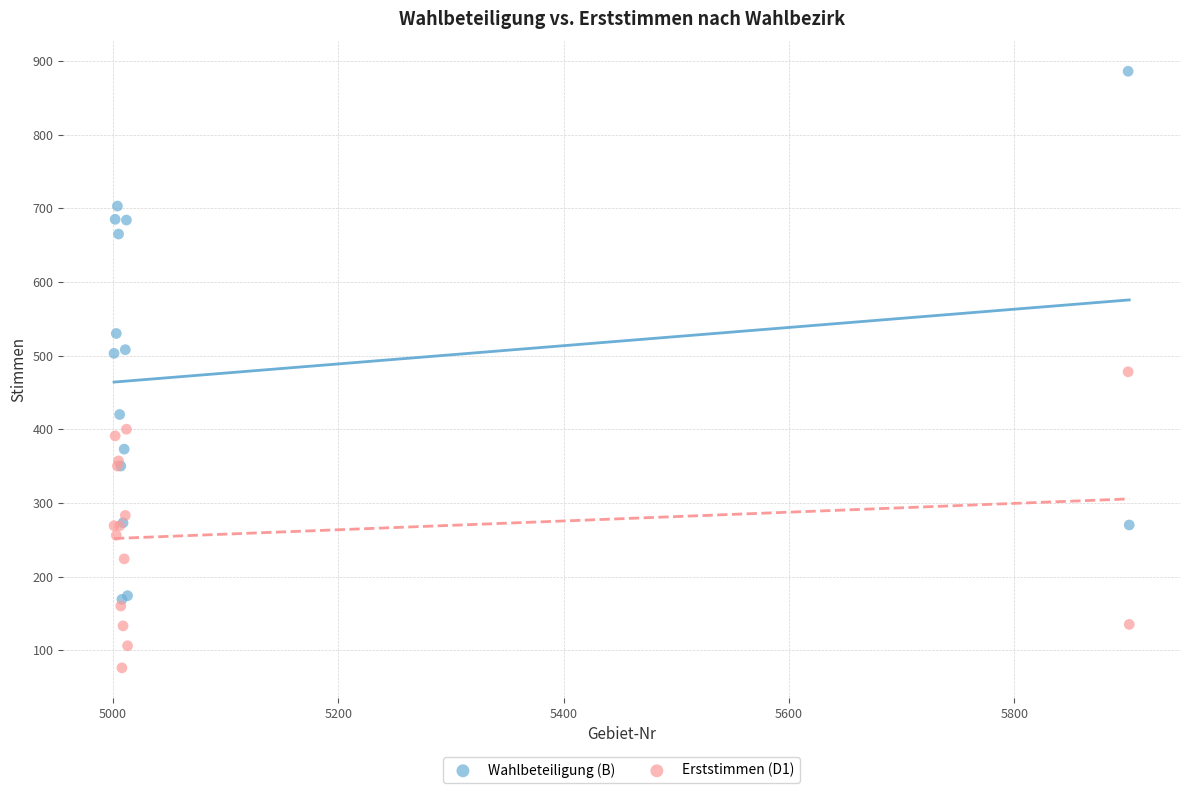

Which series has the widest spread of Y values?

Wahlbeteiligung (B)